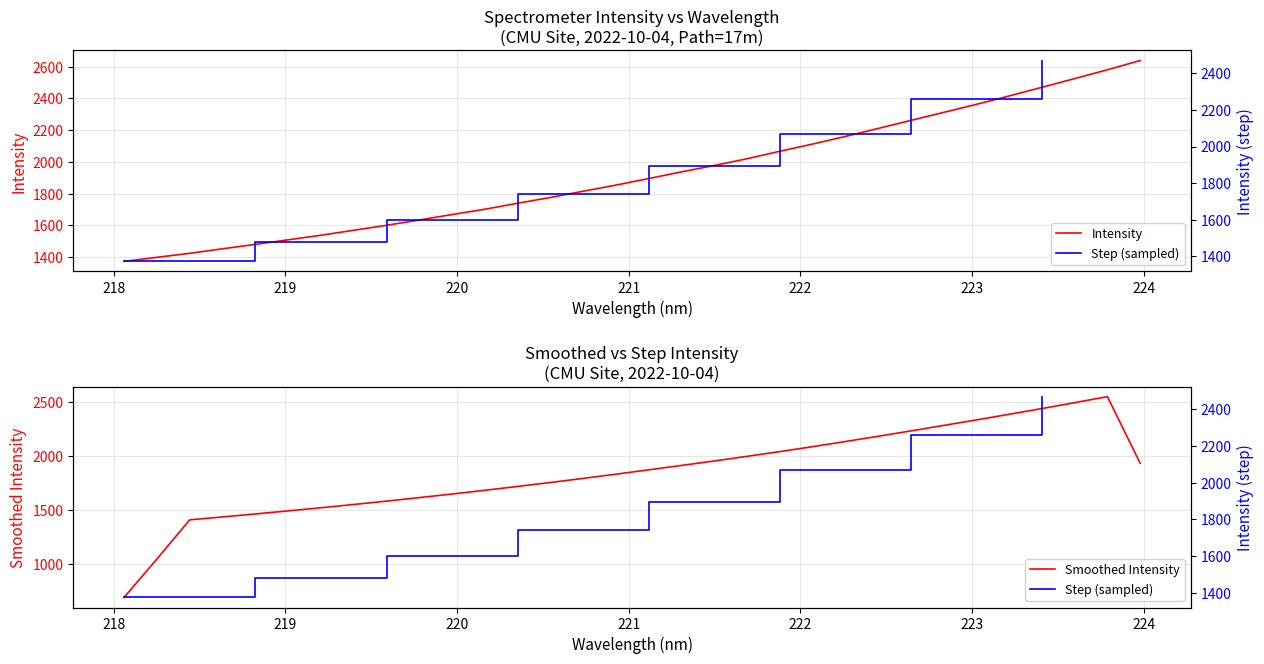

What is the minimum value for Smoothed Intensity?

693.0